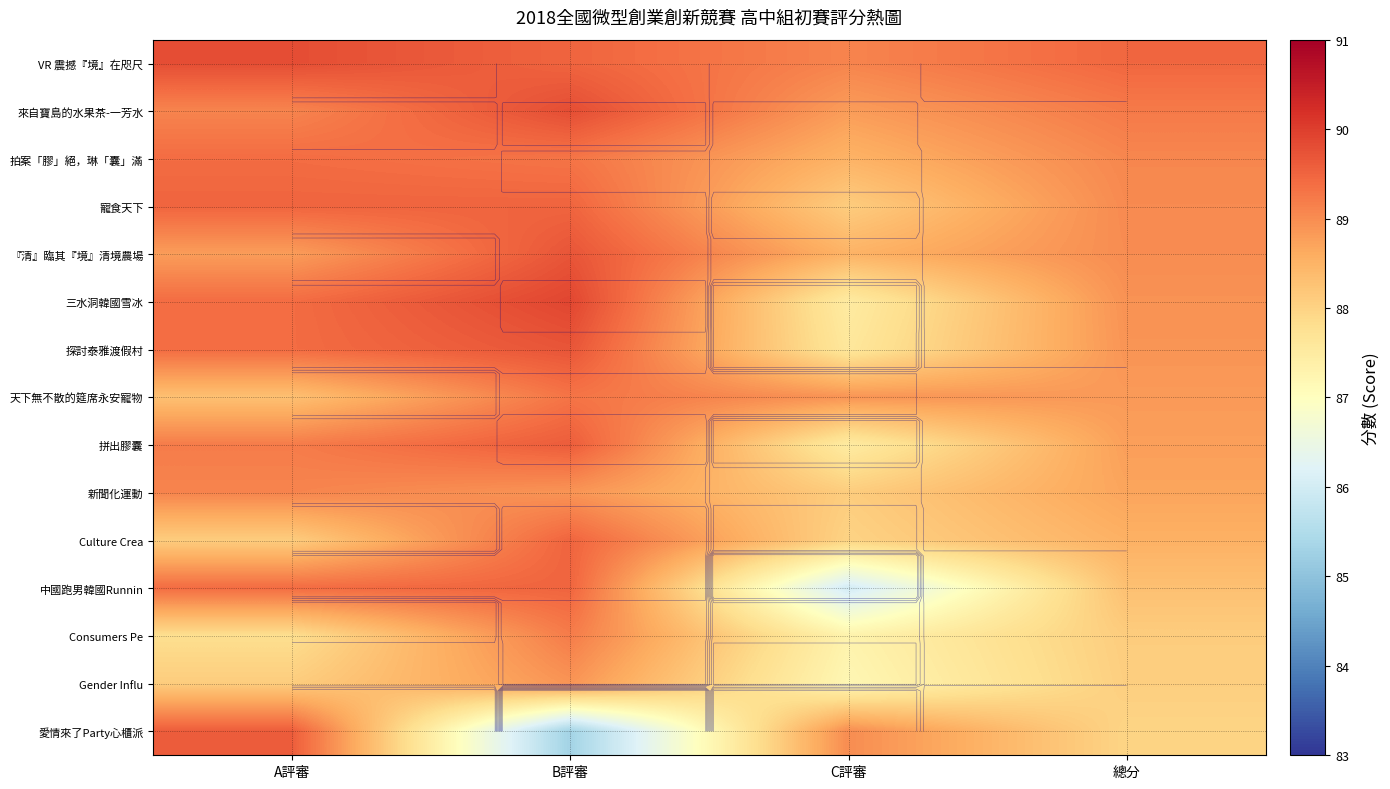

Is it true that VR 震撼『境』在咫尺 equals 131.3 at B評審?

False